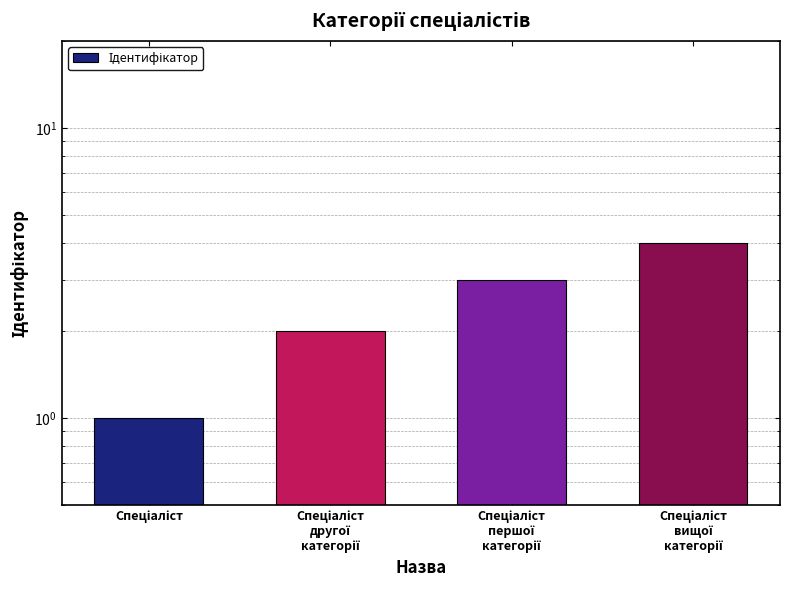

Reading right to left, what are all the values shown in this chart?

4	3	2	1